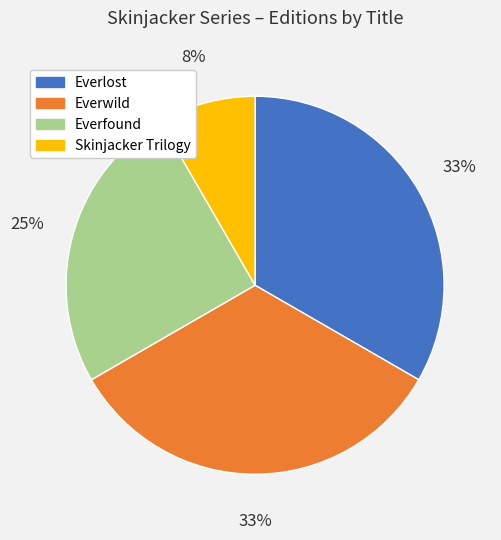

What percentage is the Everlost slice, to the nearest percent?

33%